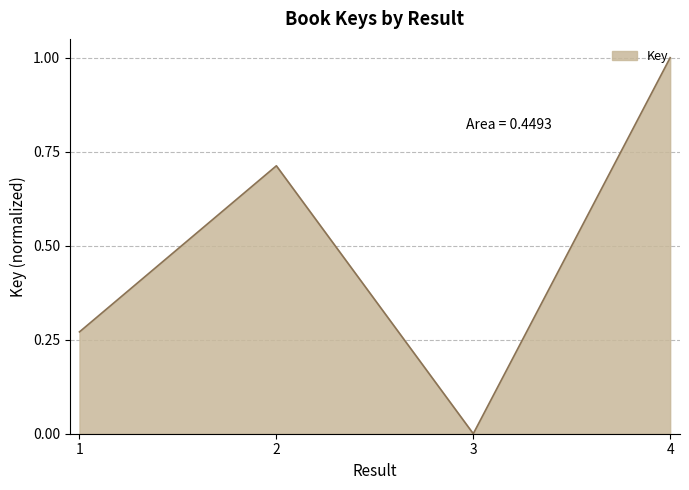

The chart shows a value of 0.0 at 3. True or false?

True